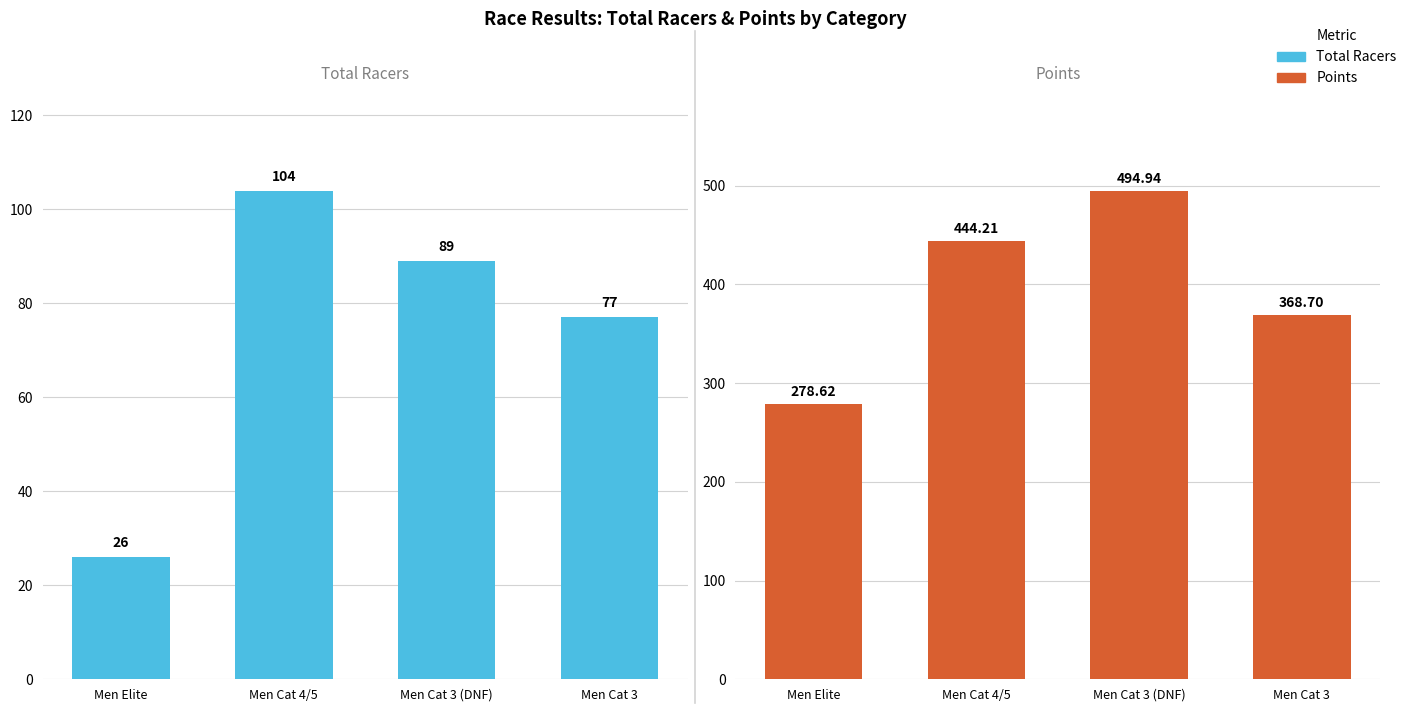

What is the difference between the maximum and minimum values in the Points series?

216.3